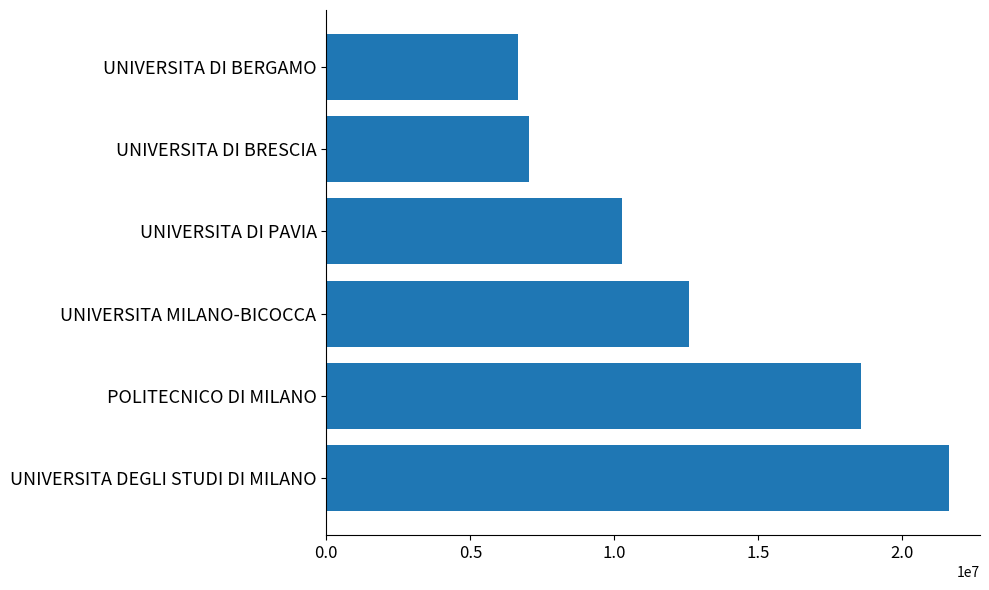

Which category has the lowest value across all series?

UNIVERSITA DI BERGAMO